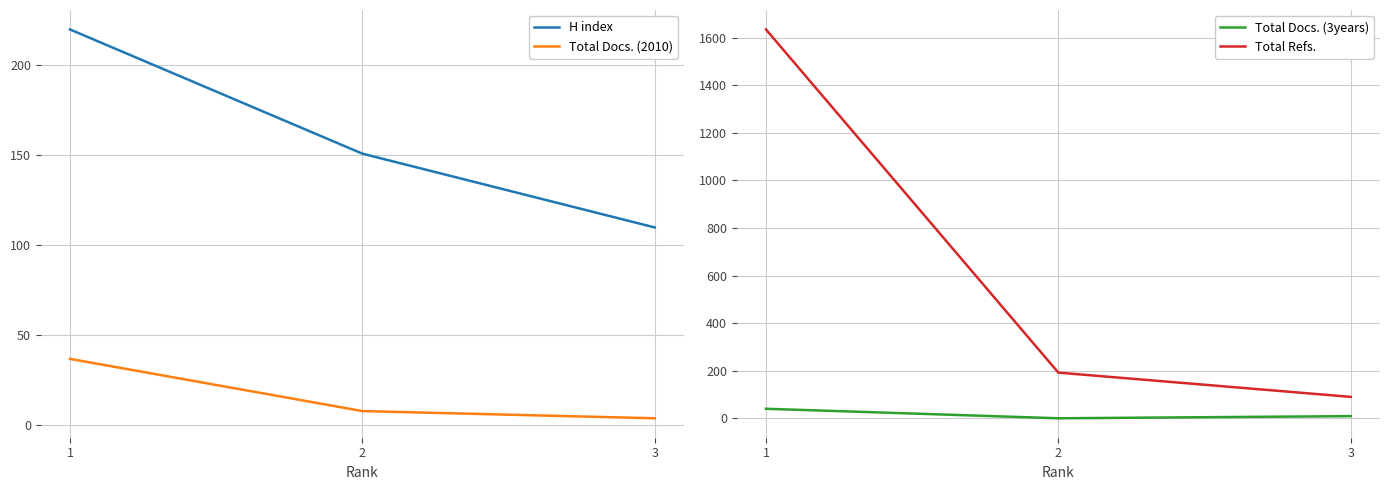

Is it true that Total Docs. (3years) equals 66 at 1?

False